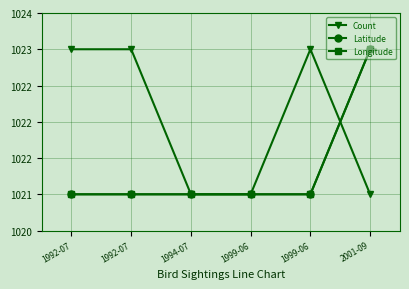

Reading left to right, extract all data points from this chart.

Count: 1992-07=1023	1992-07=1023	1994-07=1021	1999-06=1021	1999-06=1023	2001-09=1021
Latitude: 1992-07=1021	1992-07=1021	1994-07=1021	1999-06=1021	1999-06=1021	2001-09=1023
Longitude: 1992-07=1021	1992-07=1021	1994-07=1021	1999-06=1021	1999-06=1021	2001-09=1023